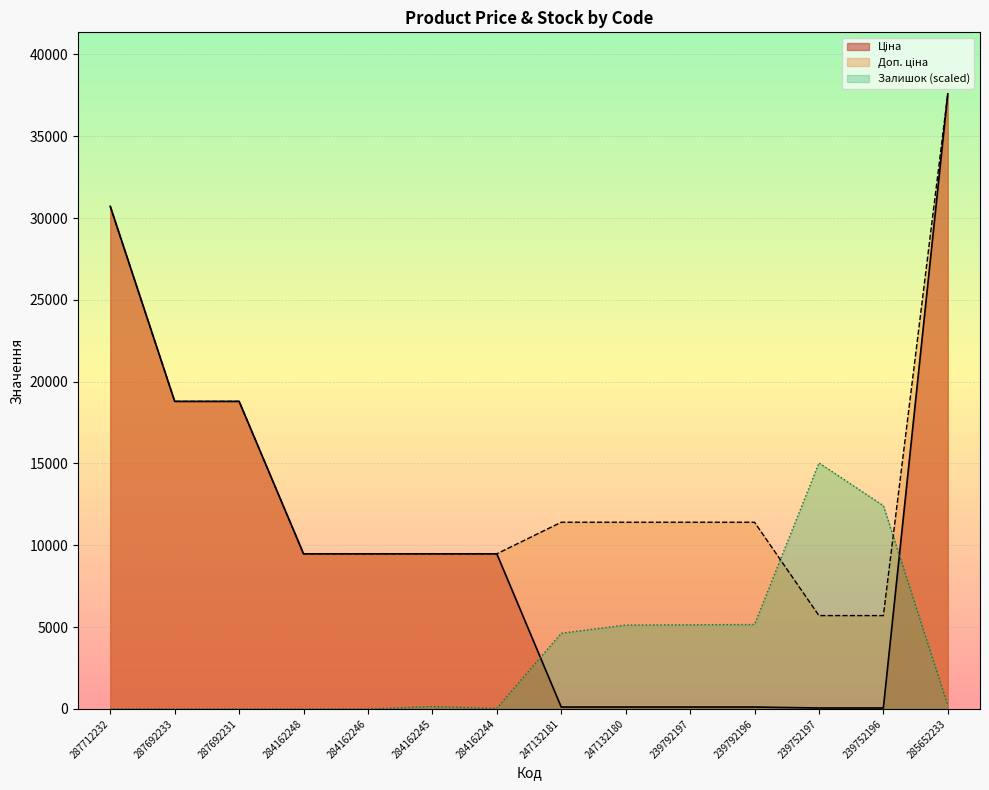

Between which two adjacent categories do Ціна and Залишок first intersect?

284162244 and 247132181